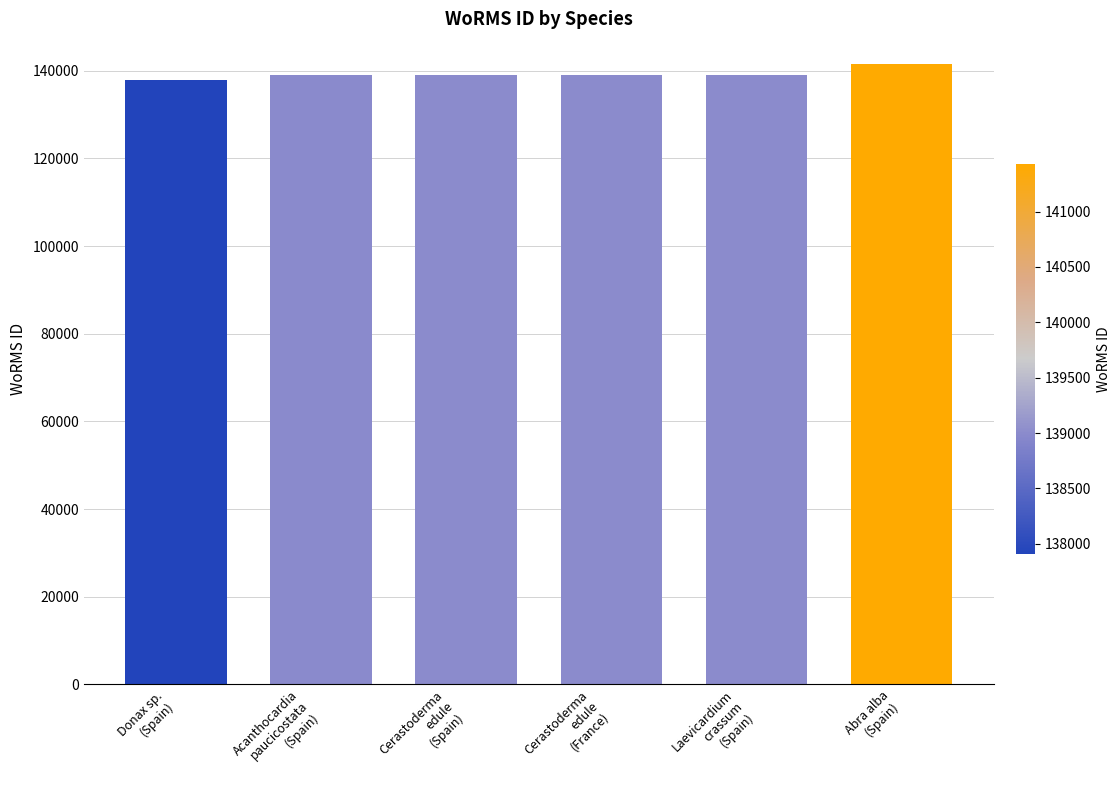

Count the number of data series in this chart.

1